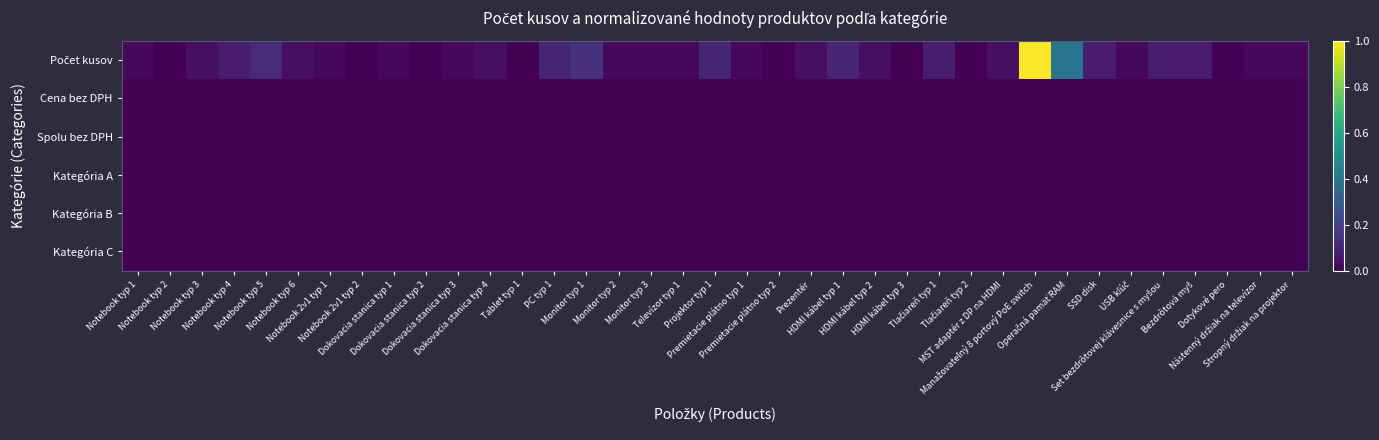

Rank the series at Dotykové pero from highest to lowest value.

Počet kusov, Cena bez DPH, Spolu bez DPH, Kategória A, Kategória B, Kategória C